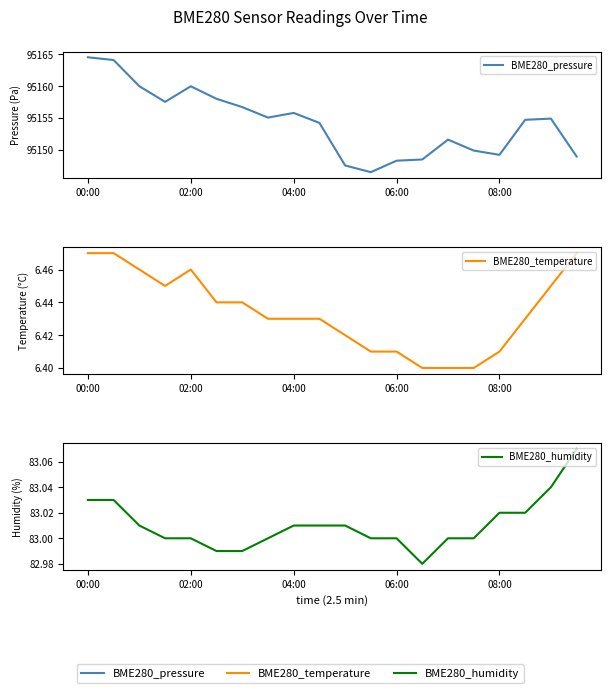

Rank the series at 17 from lowest to highest value.

BME280_temperature, BME280_humidity, BME280_pressure